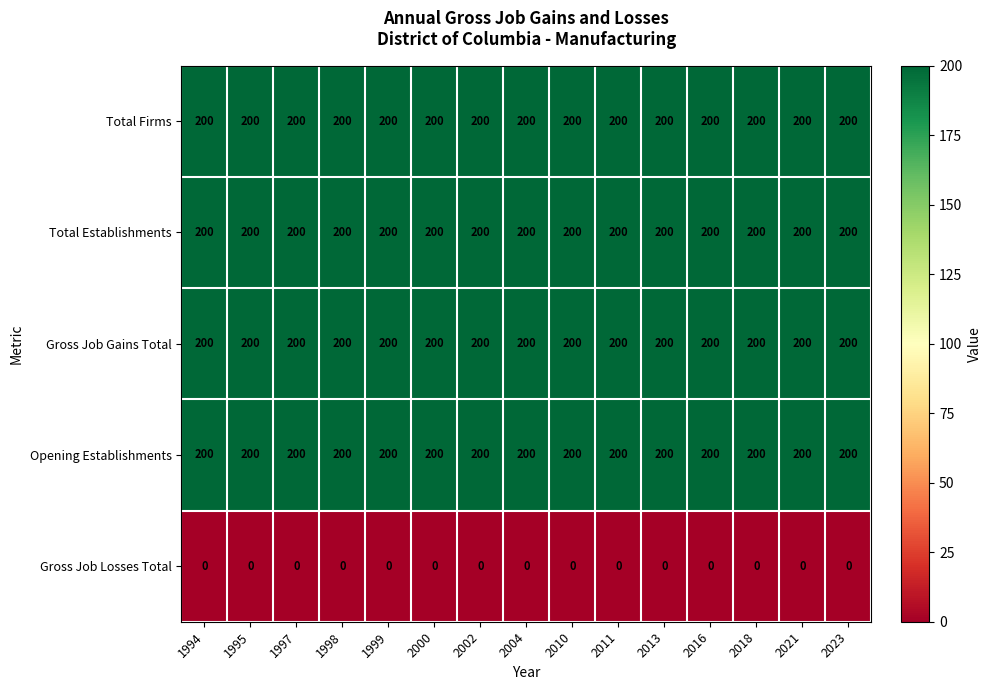

What is the spread (max minus min) of values at 2021?

200